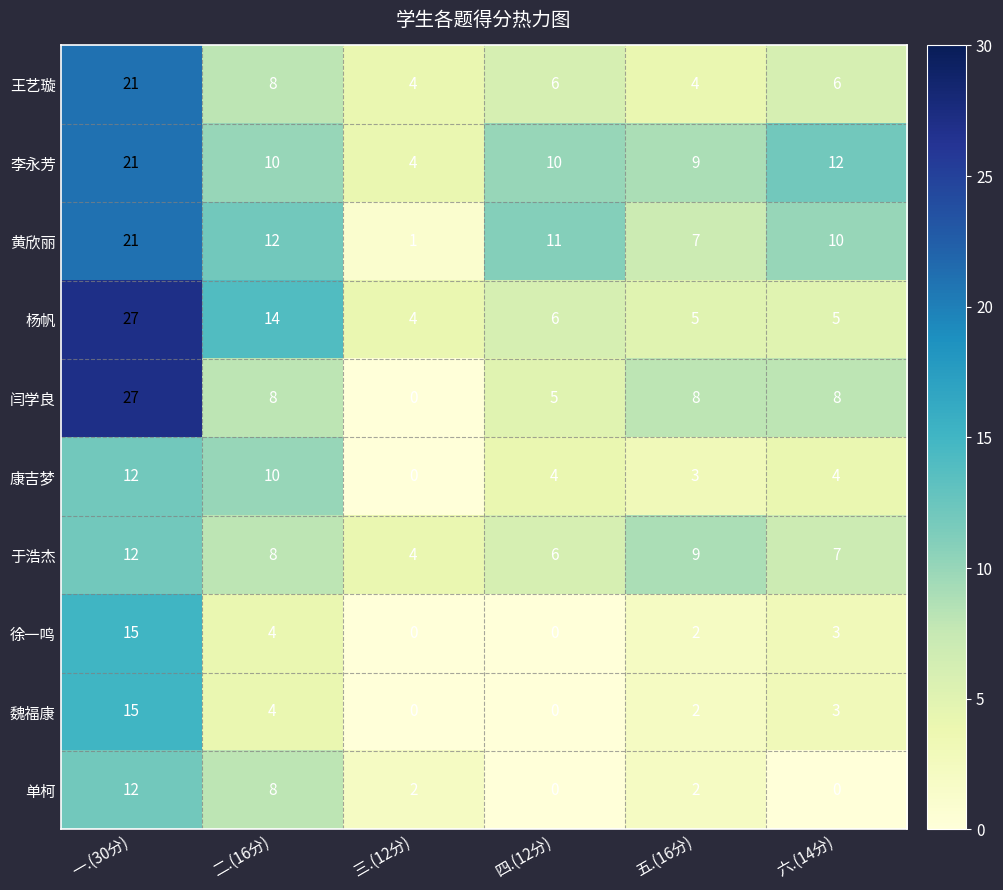

Which series has the widest spread of values?

闫学良